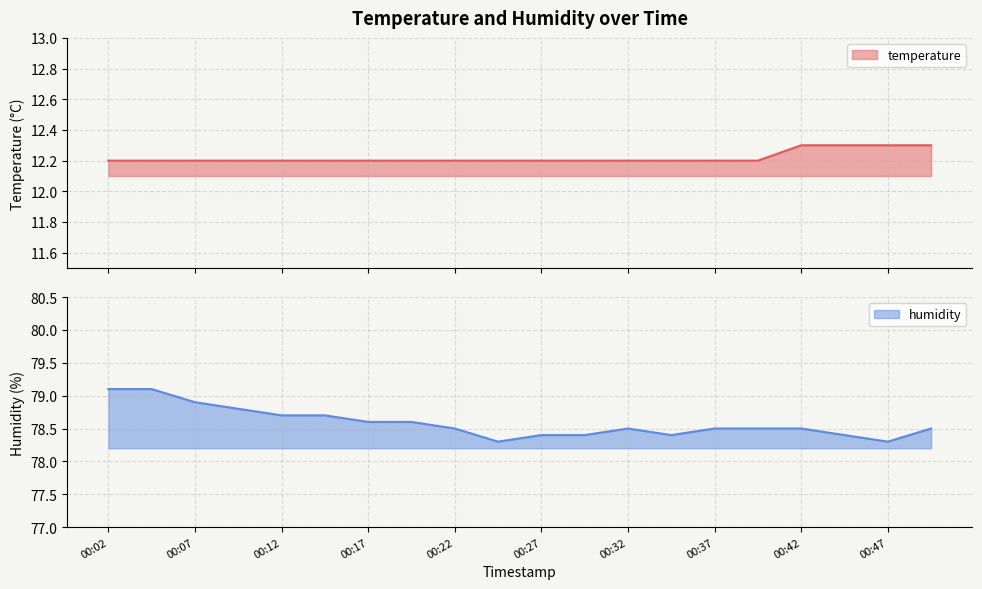

What is the sum of the temperature values at 00:32 and 00:14?

24.4